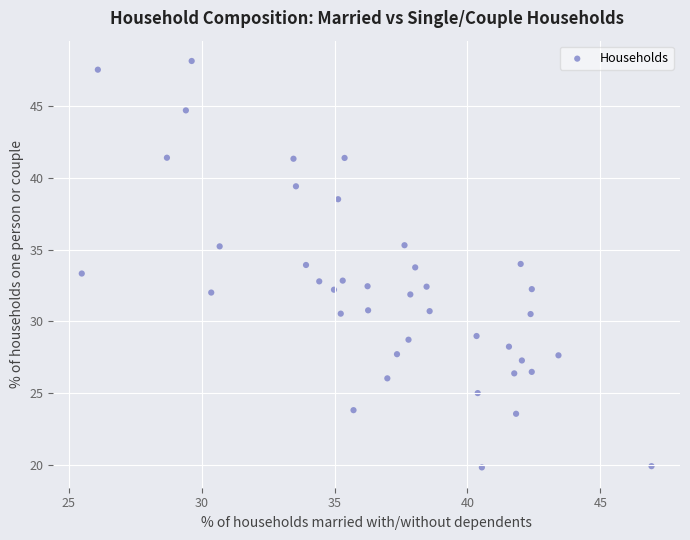

What is the range of X values (max minus min)?

21.4